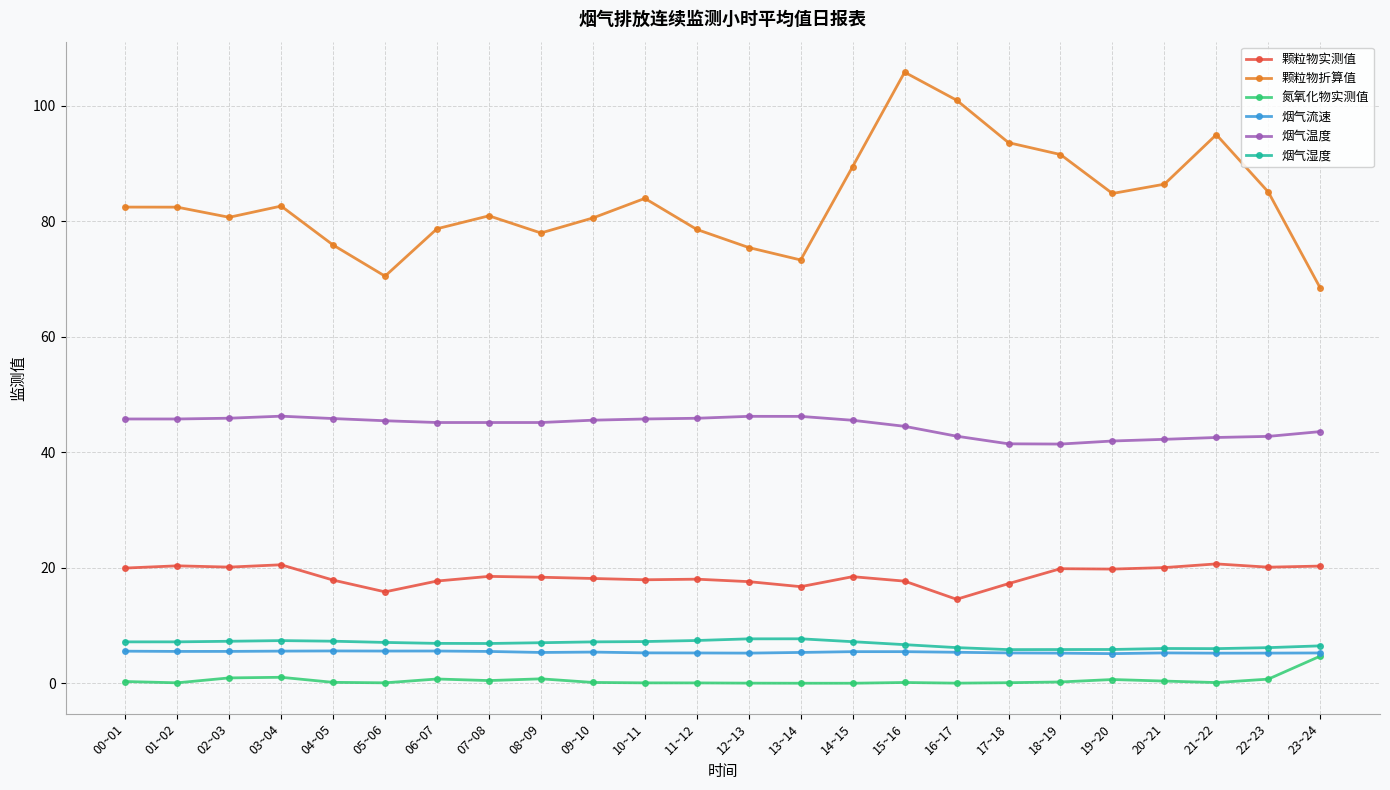

Is the value of 烟气湿度 at 09~10 greater than the value of 烟气流速 at 19~20?

Yes